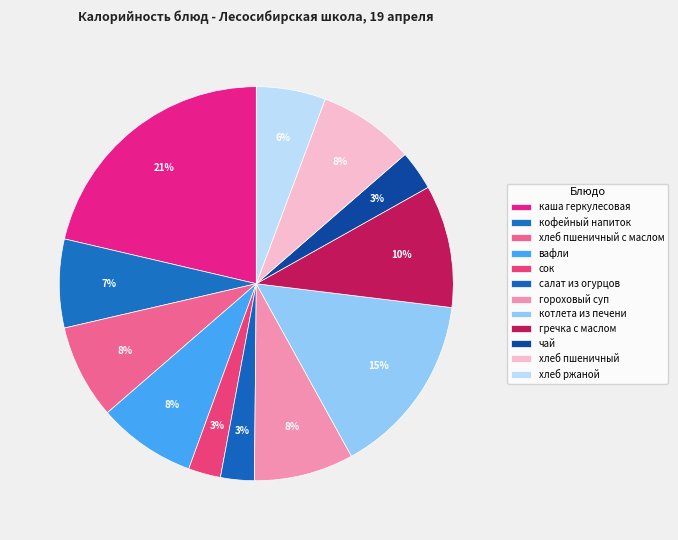

How many slices are in this pie chart?

12